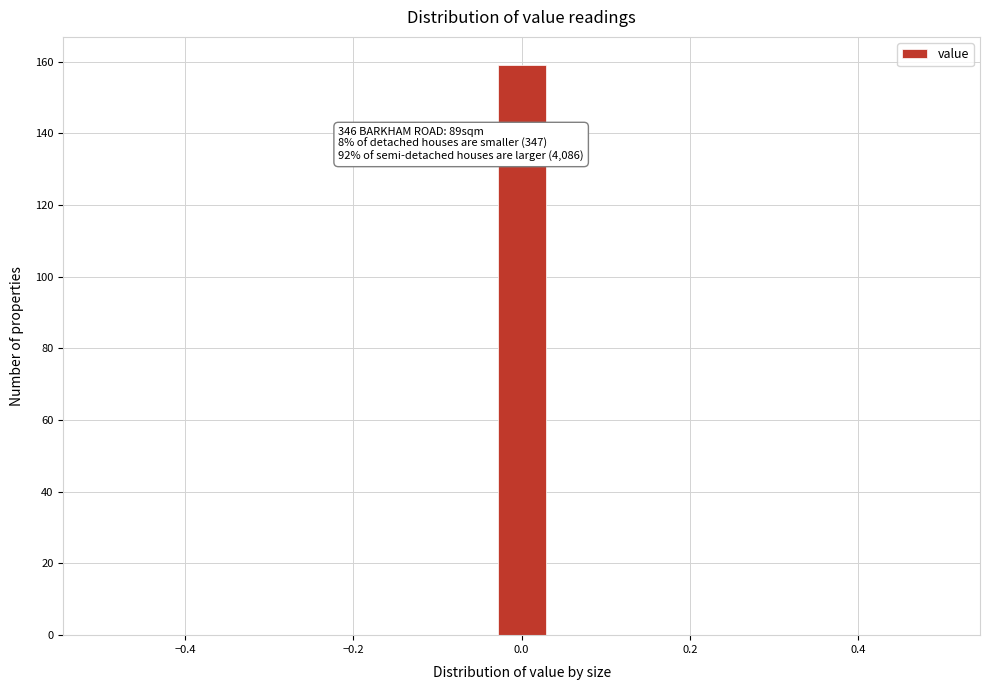

Read against the x-axis, roughly where is the centre of the tallest bar?

0.00